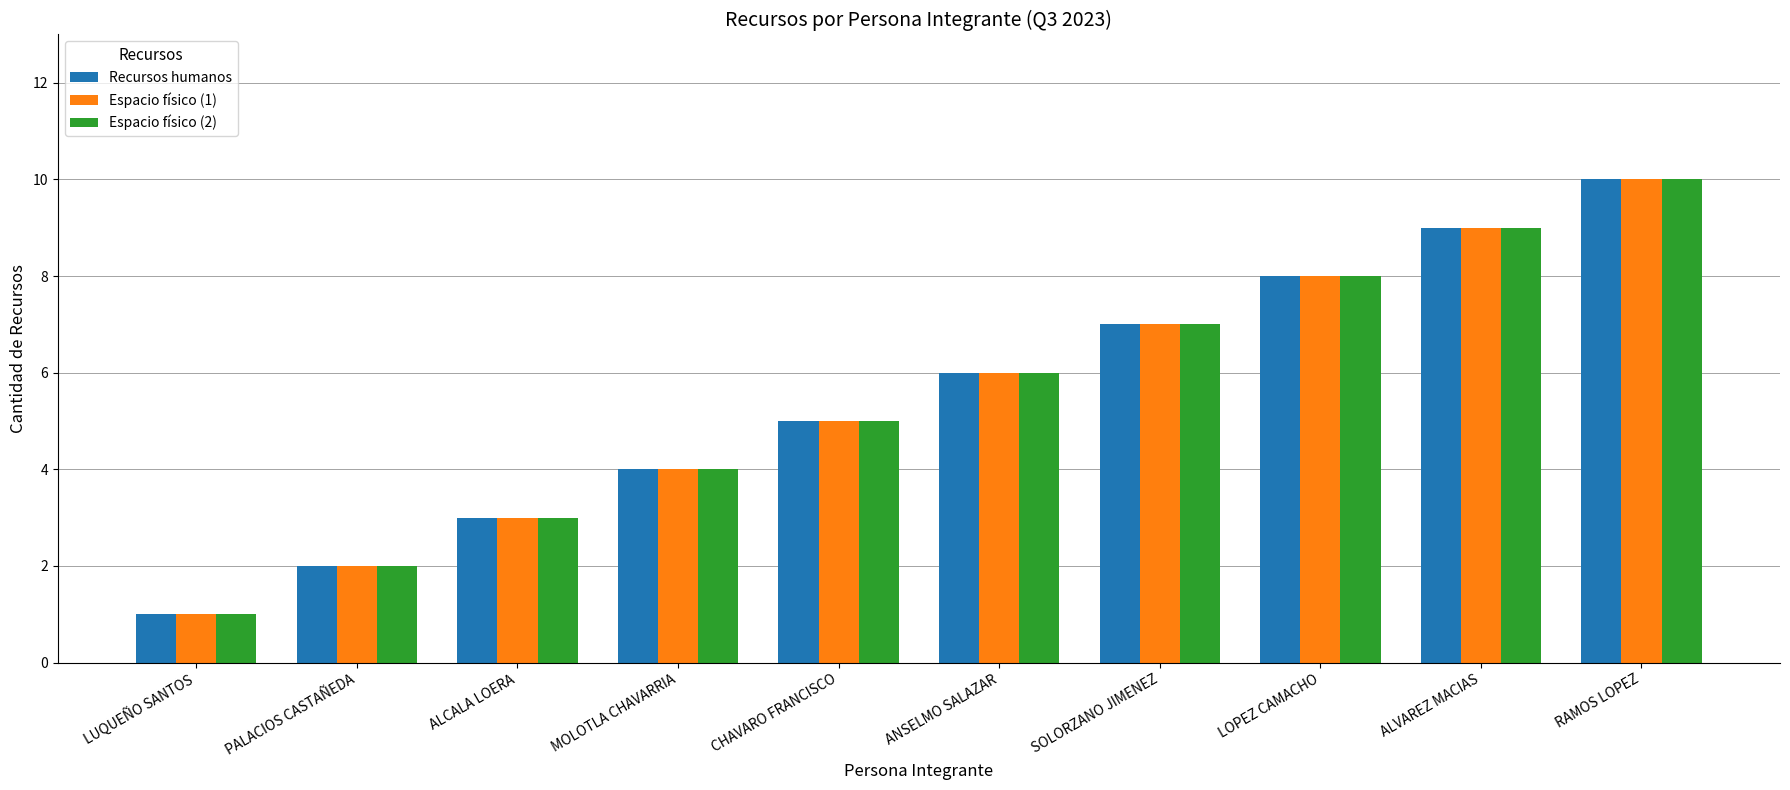

List the labels in order of Espacio físico (2) value, smallest first.

LUQUEÑO SANTOS, PALACIOS CASTAÑEDA, ALCALA LOERA, MOLOTLA CHAVARRIA, CHAVARO FRANCISCO, ANSELMO SALAZAR, SOLORZANO JIMENEZ, LOPEZ CAMACHO, ALVAREZ MACIAS, RAMOS LOPEZ